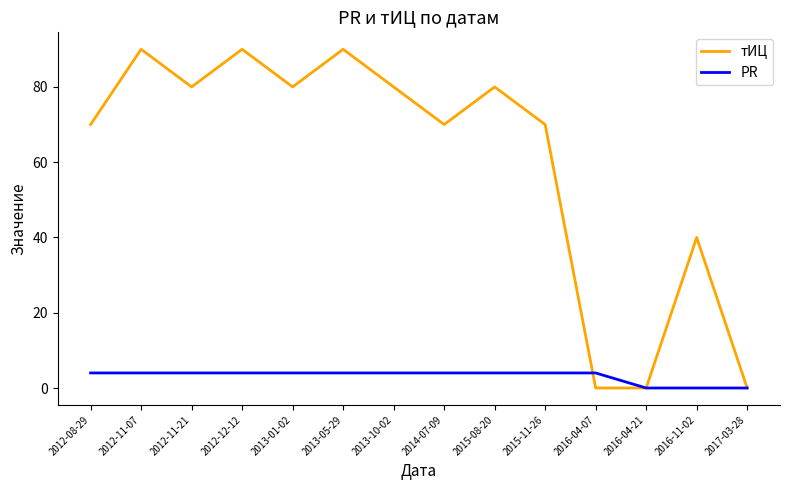

The value of тИЦ at 2015-08-20 is 80. True or false?

True